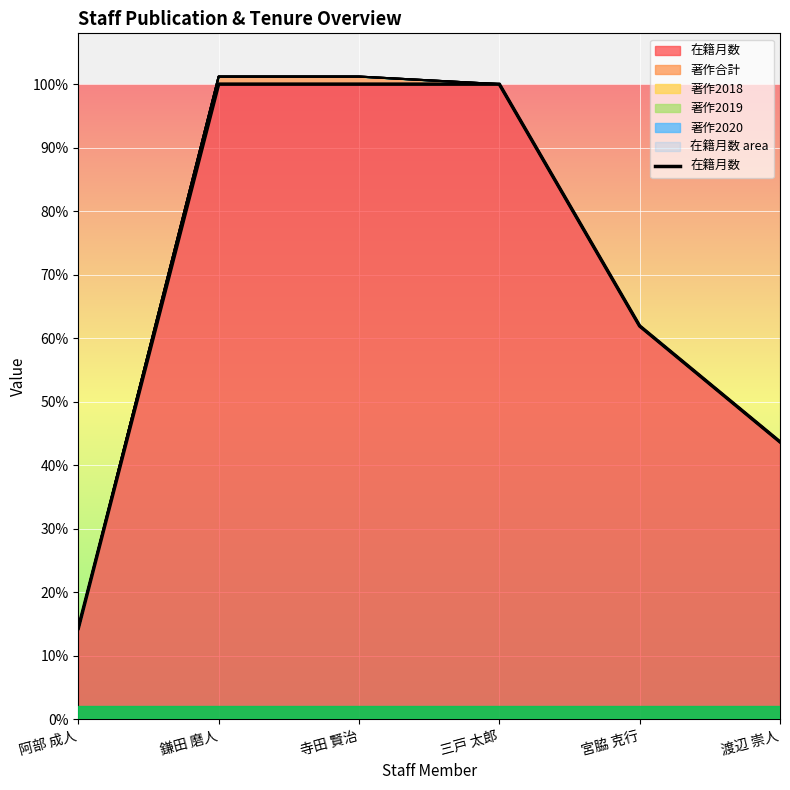

What is the label of the 6th point from the left?

渡辺 崇人